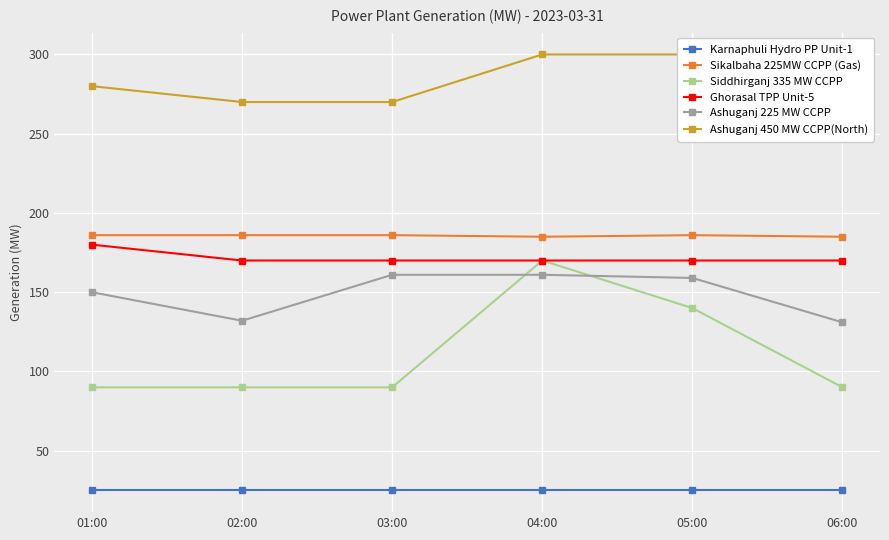

Which series has the largest total across all categories?

Ashuganj 450 MW CCPP(North)